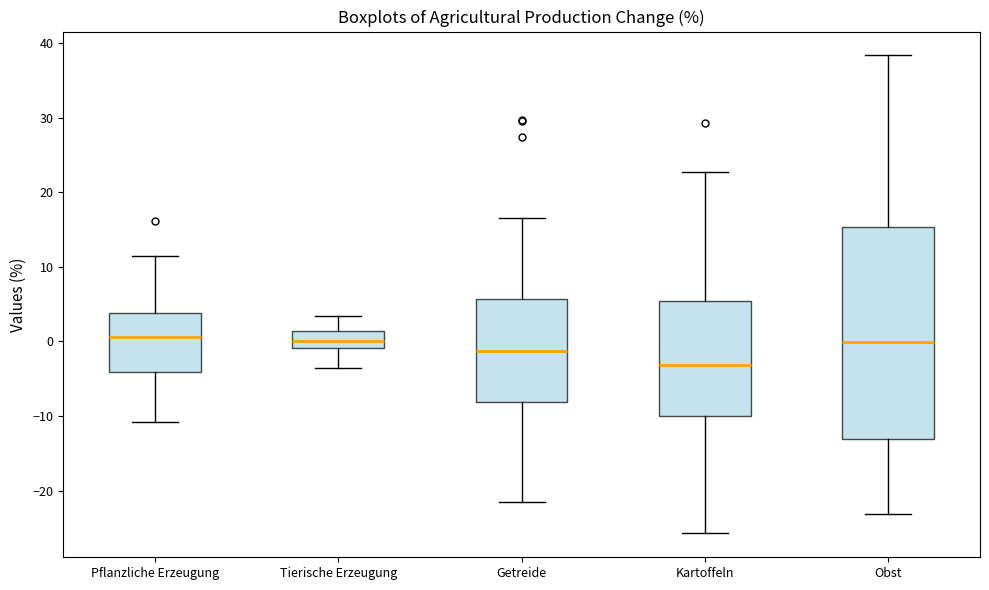

Which box is the tallest, from its lower edge to its upper edge?

Obst